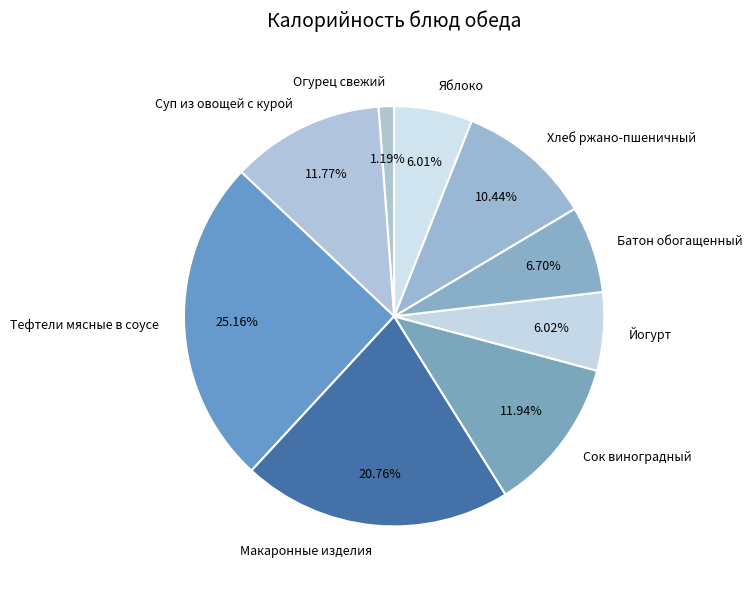

Does any single category account for the majority?

No